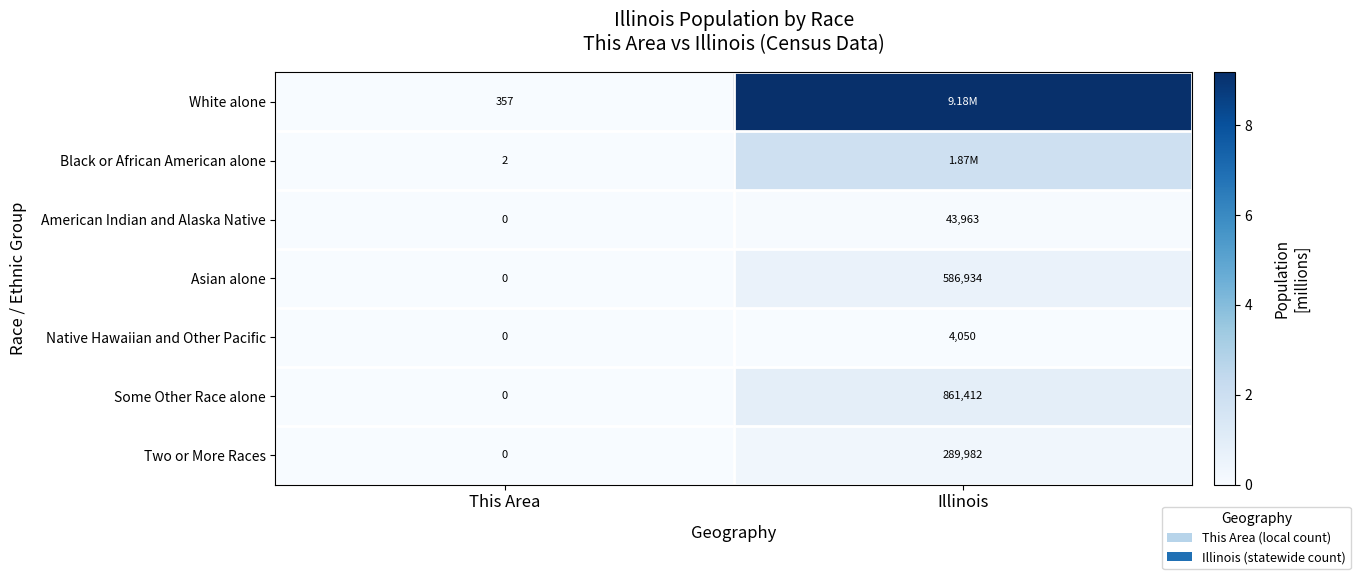

At which label does Some Other Race alone reach its minimum?

This Area